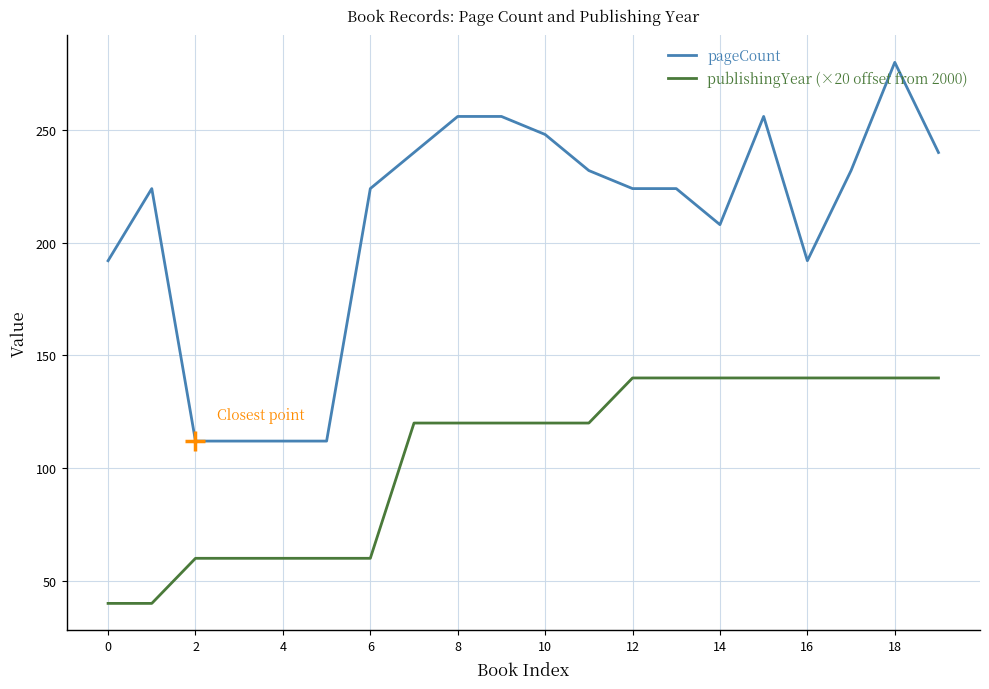

How many distinct data groups are displayed?

2